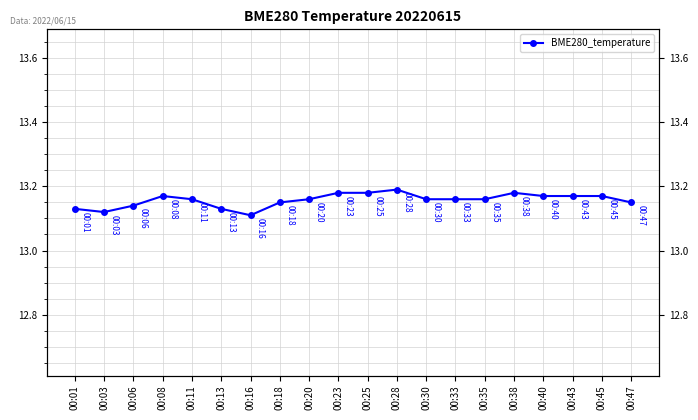

Is this an area chart (filled region under the line)?

No